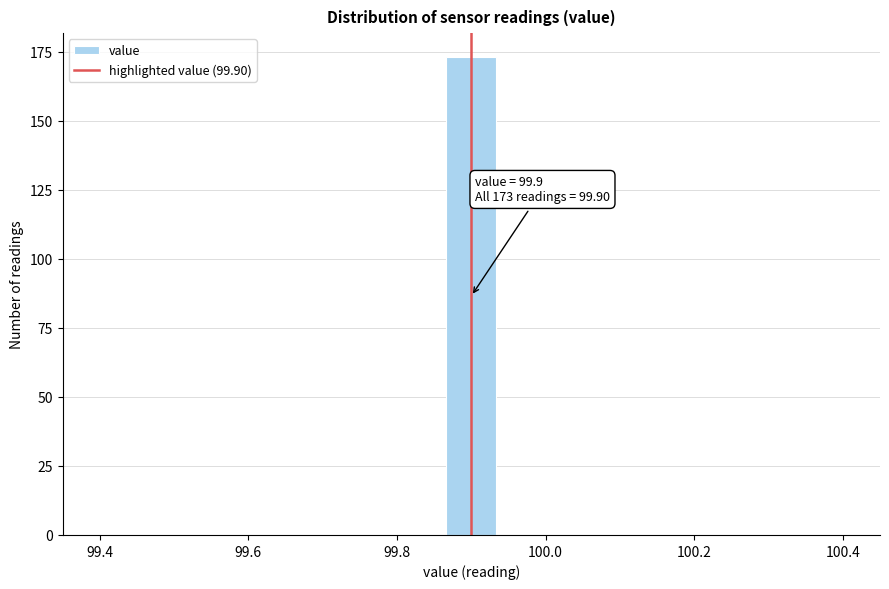

Read against the x-axis, roughly where is the centre of the tallest bar?

99.90